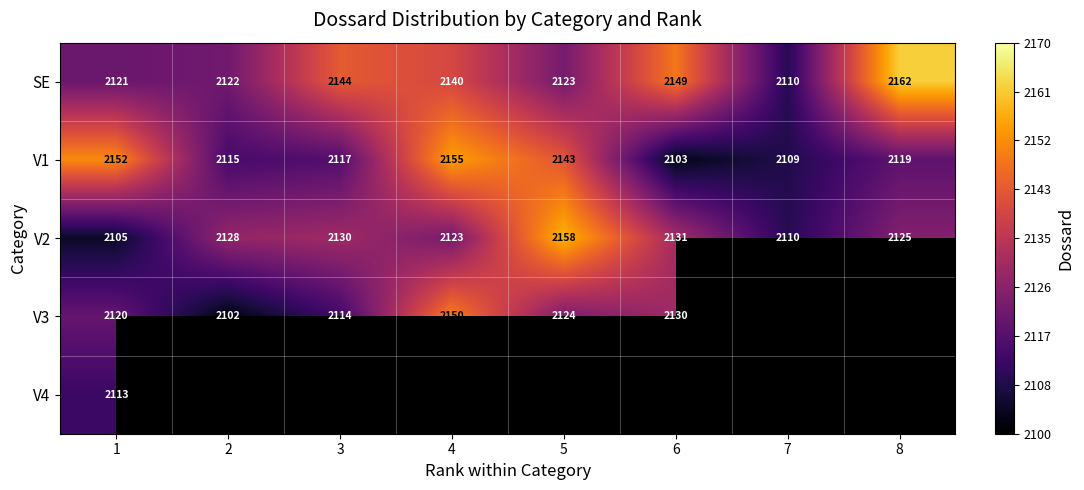

What is the sum of the V2 values at 8 and 1?

4230